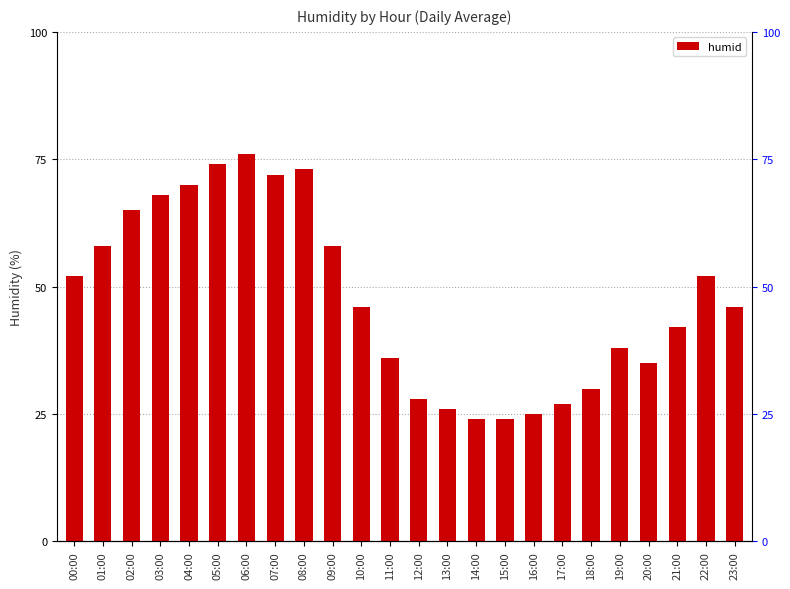

What is the difference between the maximum and minimum values?

52